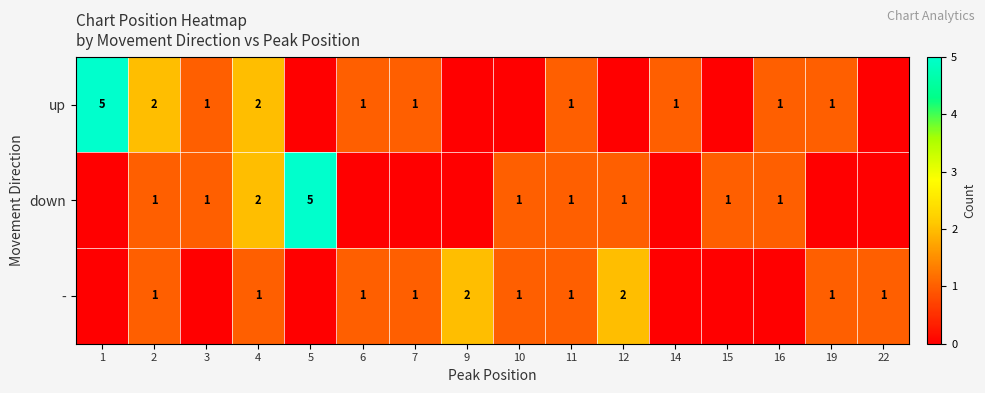

The - series shows 1 at 4. True or false?

True